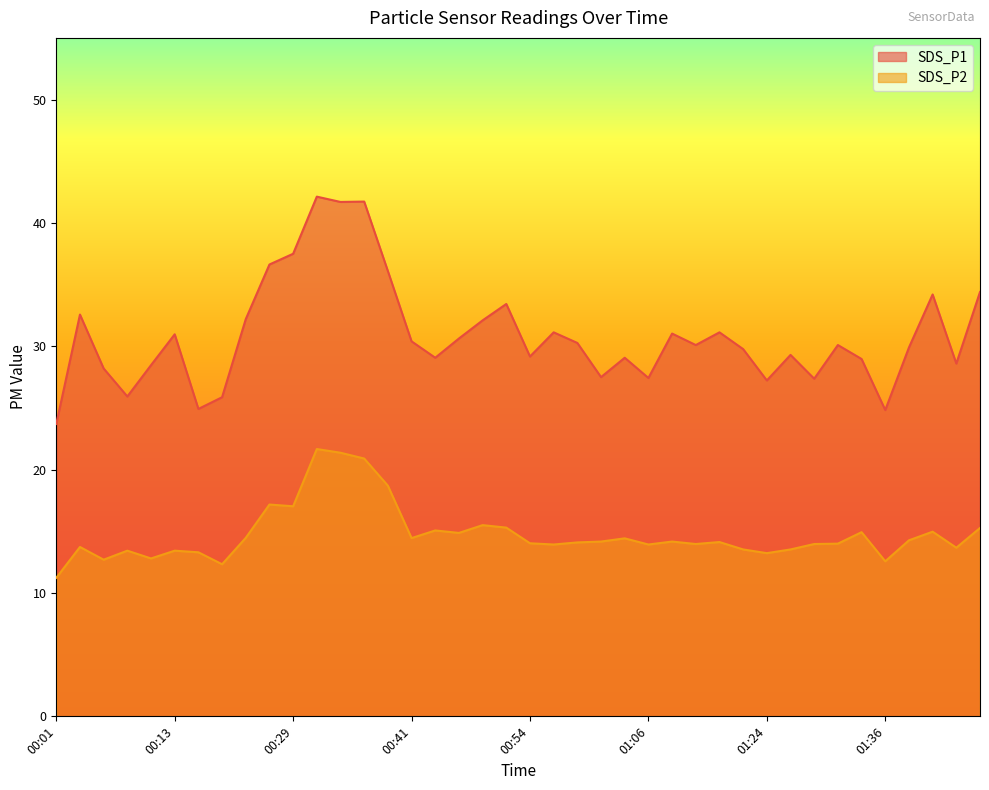

Which series has the largest total across all categories?

SDS_P1